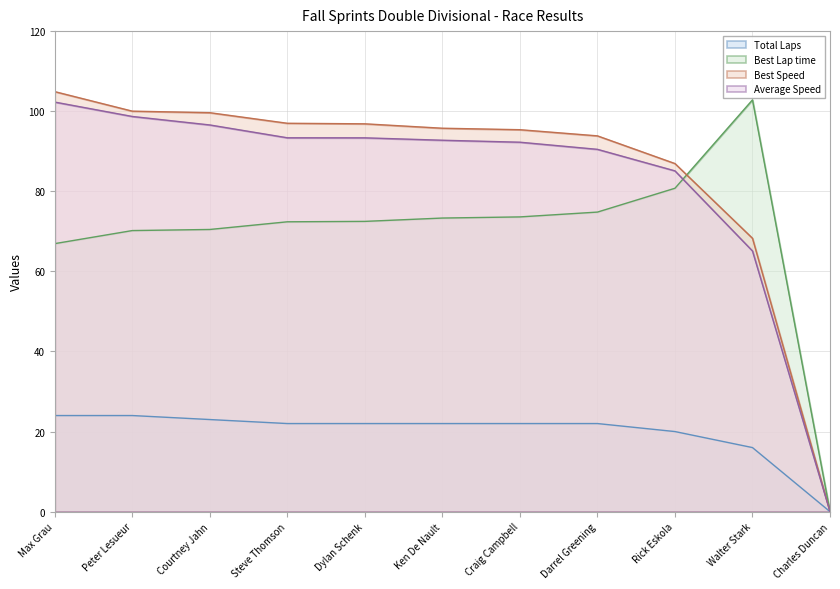

The Best Speed series shows 95.7 at Ken De Nault. True or false?

True